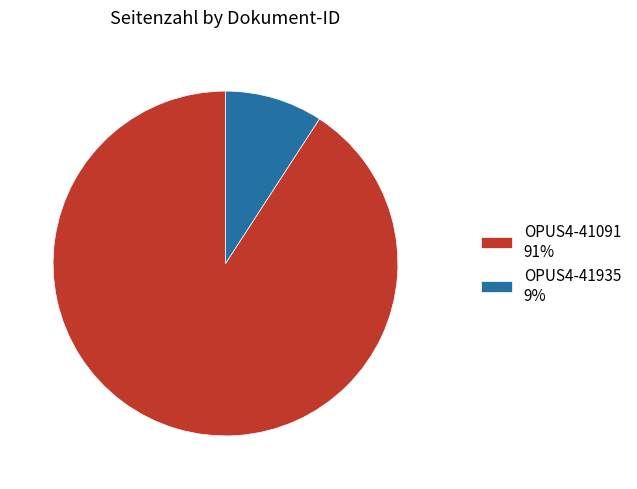

True or false: OPUS4-41935 accounts for 9% of the total.

True